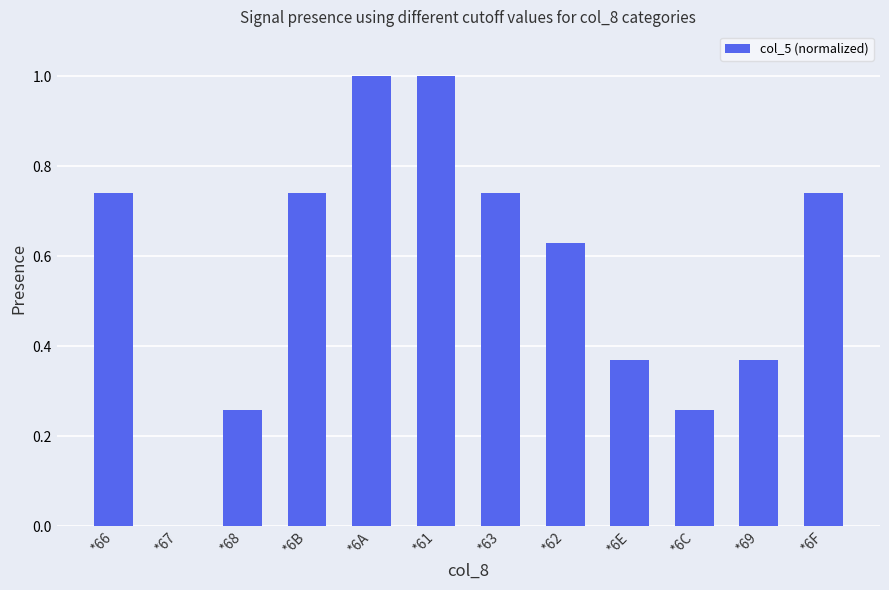

Count the values in the range 0 to 1.

12